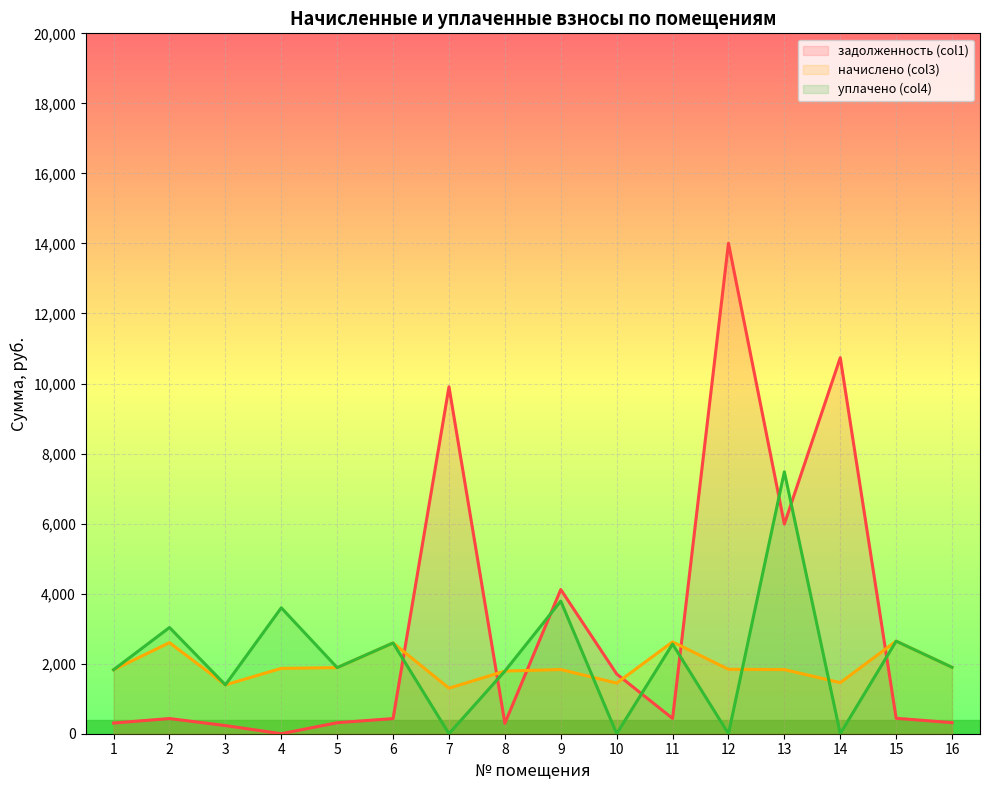

Reading left to right, what are all the values shown in this chart?

задолженность (col1): 1=304.5	2=433.4	3=232.6	4=0.0	5=314.6	6=432.0	7=9906.2	8=298.1	9=4117.4	10=1706.4	11=437.0	12=14006.9	13=5987.4	14=10738.0	15=440.6	16=316.1
начислено (col3): 1=1826.9	2=2600.6	3=1395.4	4=1866.2	5=1887.4	6=2592.0	7=1300.3	8=1788.5	9=1833.4	10=1445.5	11=2622.2	12=1840.3	13=1831.7	14=1457.9	15=2643.8	16=1896.5
уплачено (col4): 1=1826.9	2=3033.2	3=1395.4	4=3595.7	5=1887.4	6=2592.0	7=0.0	8=1788.5	9=3787.9	10=0.0	11=2561.1	12=0.0	13=7478.9	14=0.0	15=2643.8	16=1896.5